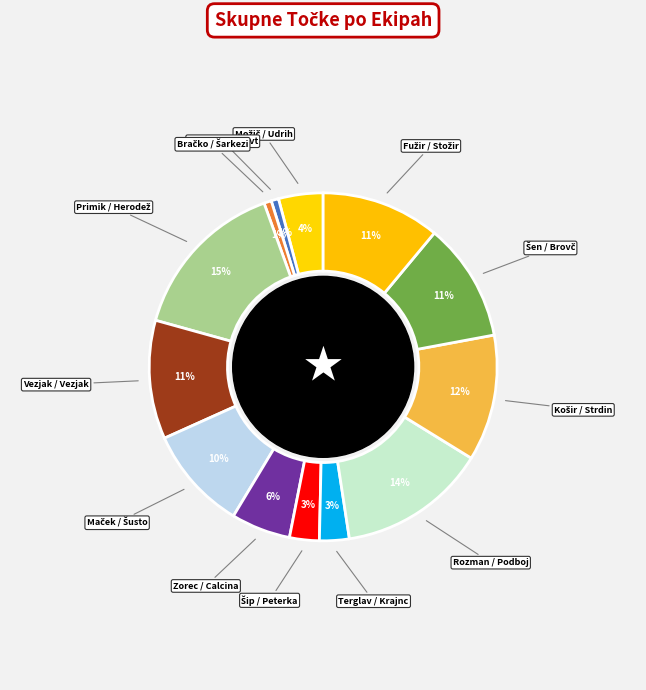

Is there a majority slice in this chart?

No